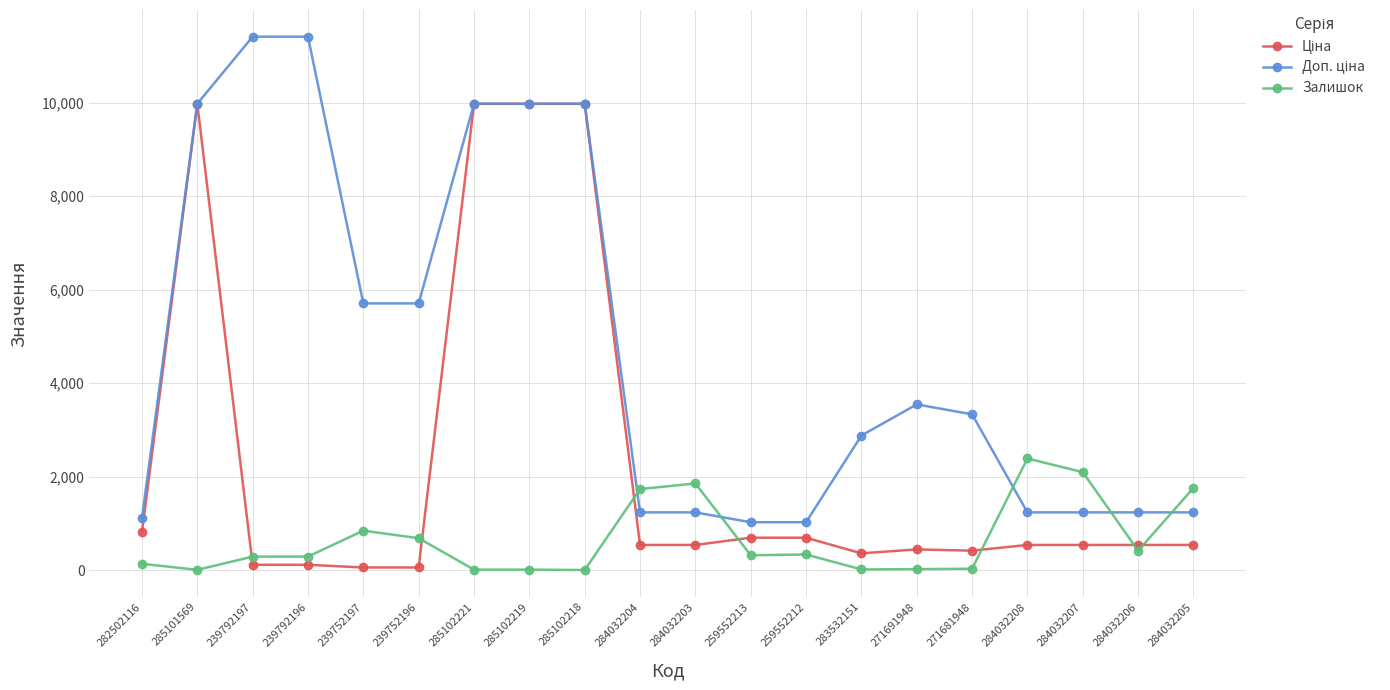

What is the difference between the Залишок values at 284032206 and 285101569?

410.0